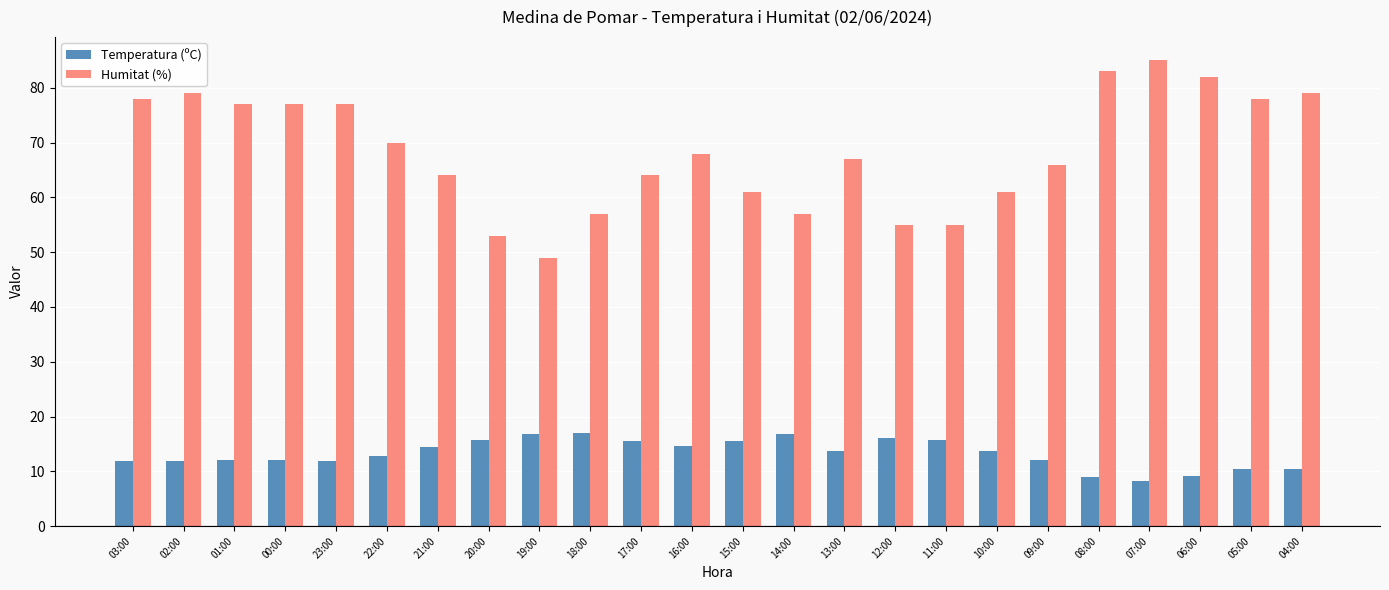

How many distinct data groups are displayed?

2